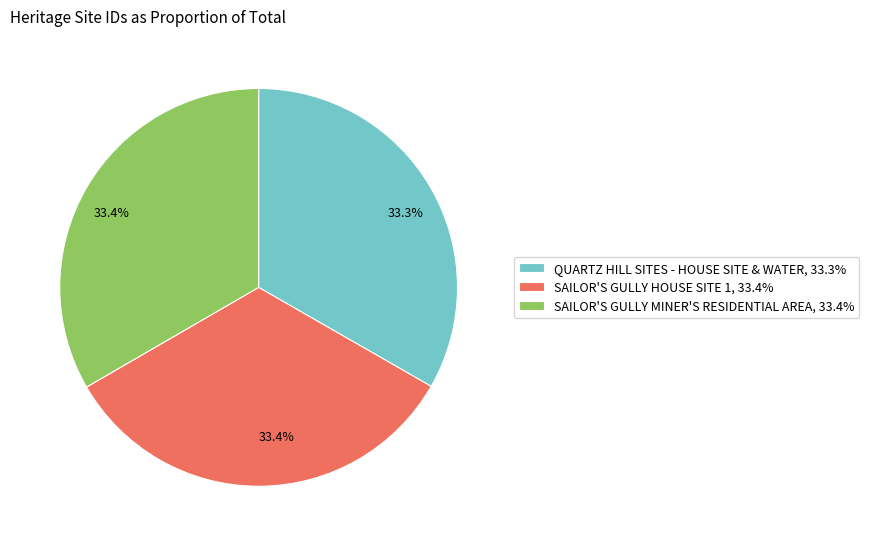

Approximately how many times larger is the value at SAILOR'S GULLY HOUSE SITE 1, 33.4% compared to SAILOR'S GULLY MINER'S RESIDENTIAL AREA, 33.4%?

1.0